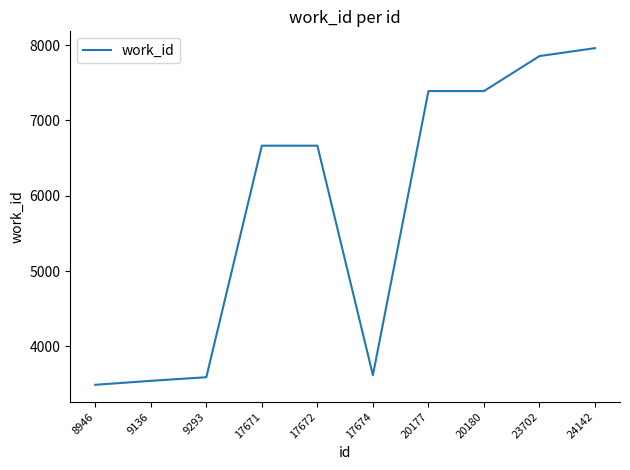

Reading left to right, list all the values displayed in this chart.

8946=3489	9136=3542	9293=3590	17671=6665	17672=6665	17674=3617	20177=7390	20180=7390	23702=7855	24142=7960